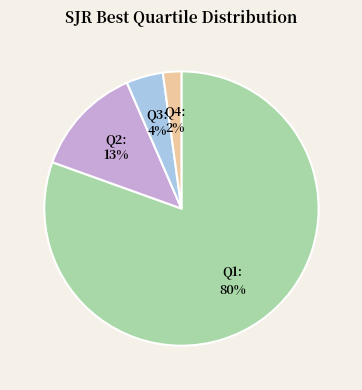

What percentage is the Q3 slice, to the nearest percent?

4%